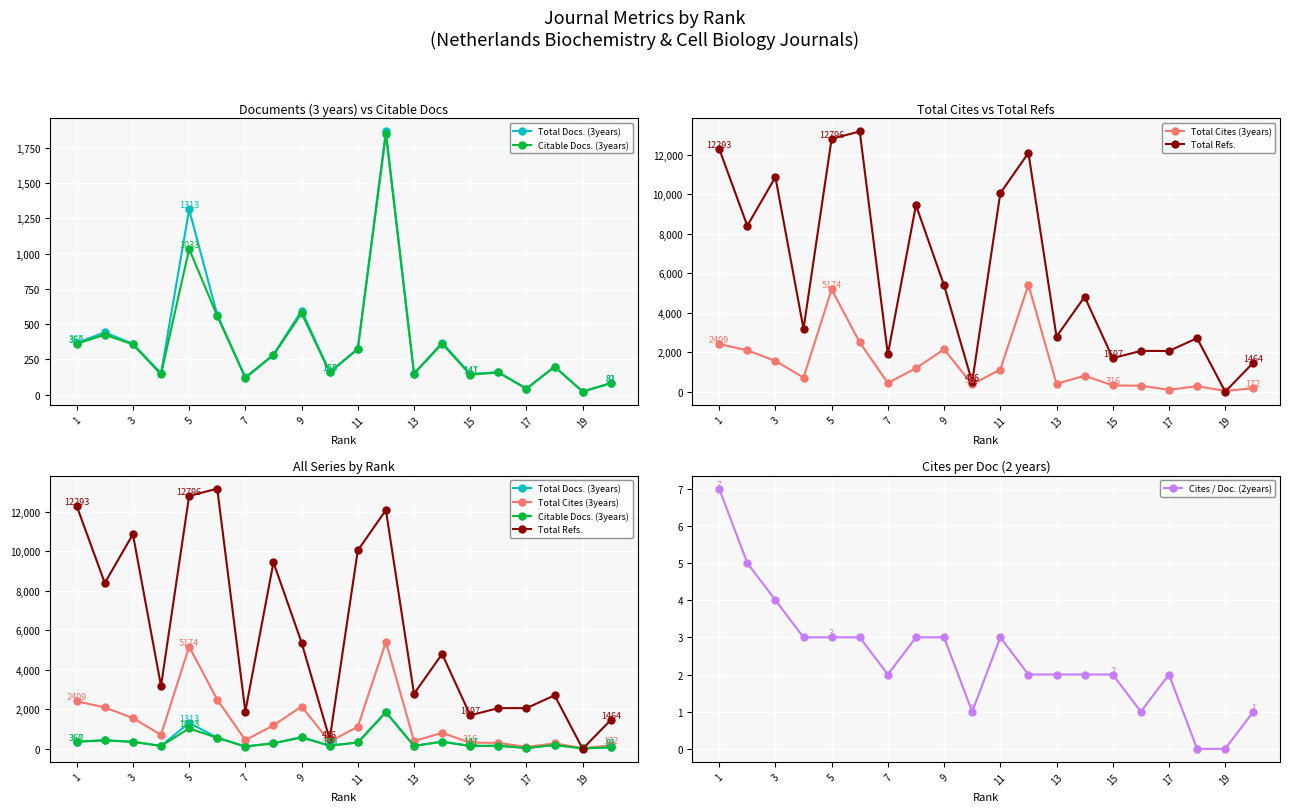

Is it true that Cites / Doc. (2years) equals -4 at 19?

False